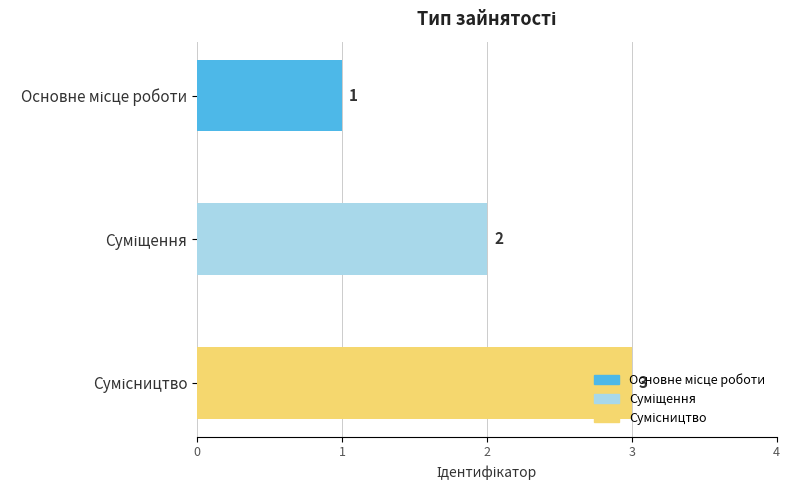

What is the sum of all values?

6